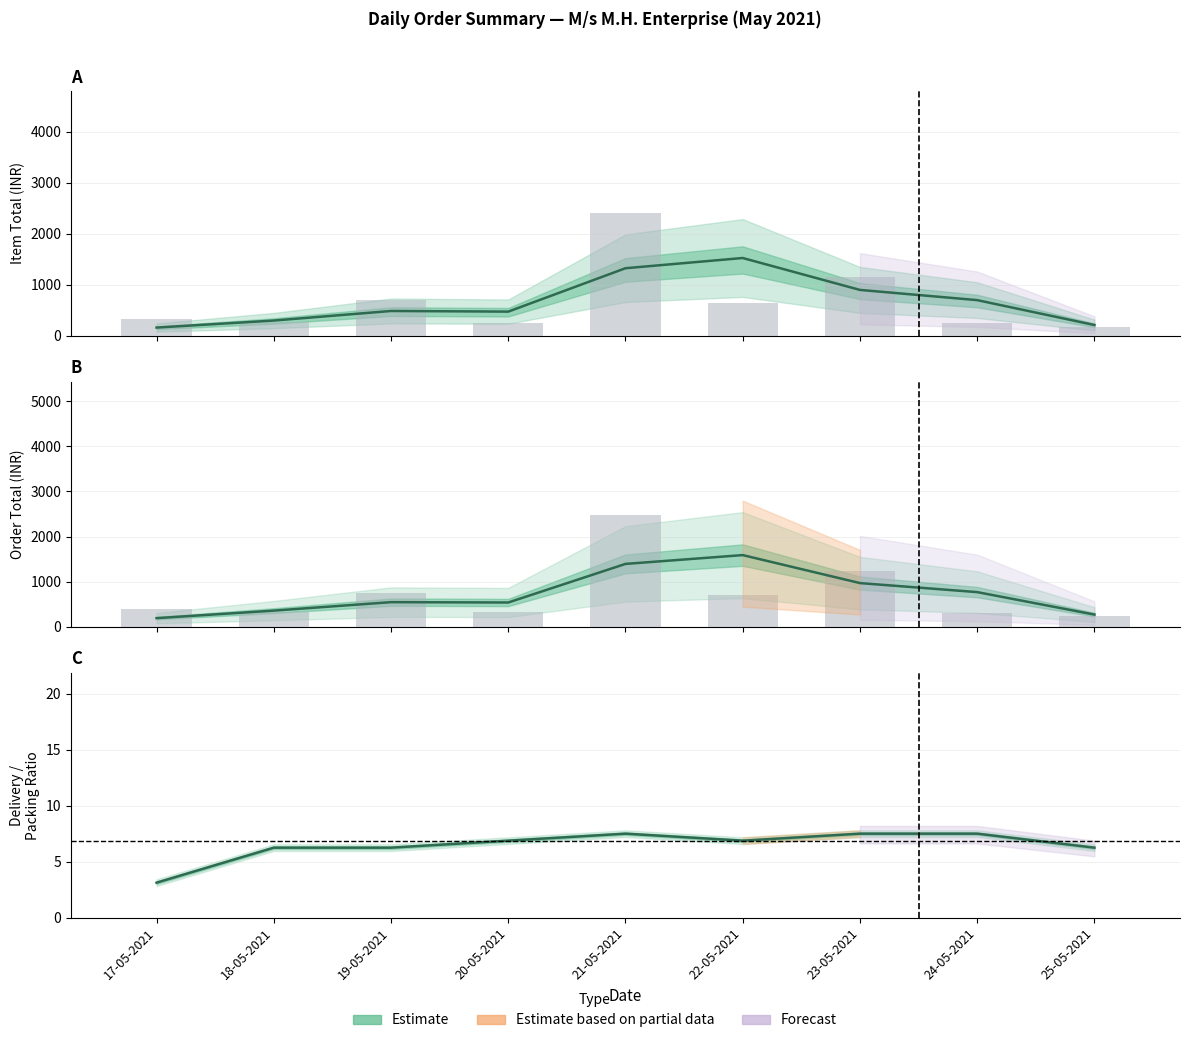

What is the ratio of the value at 23-05-2021 to the value at 18-05-2021?

1.2